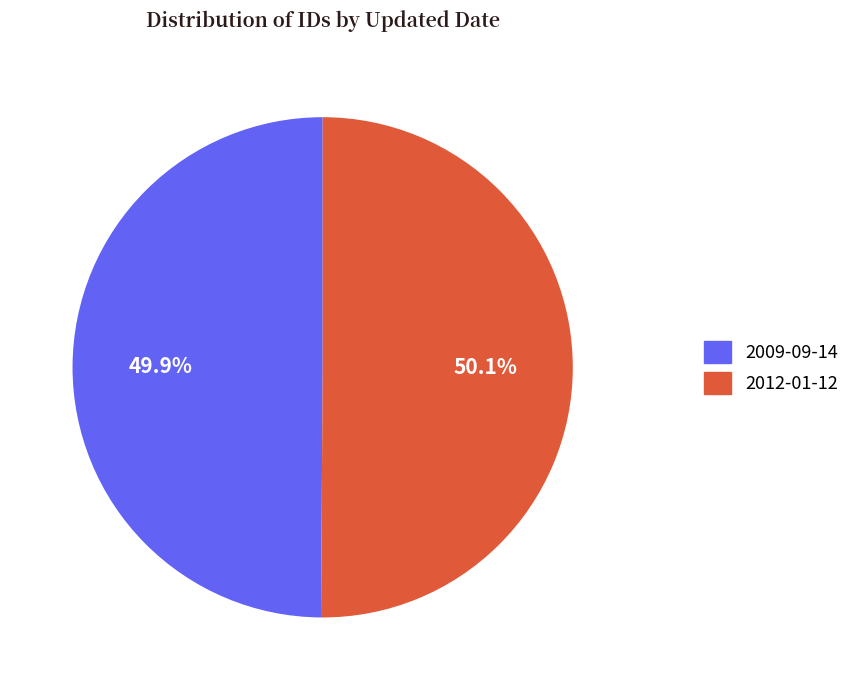

To the nearest percent, what is the combined percentage of 2012-01-12 and 2009-09-14?

100%